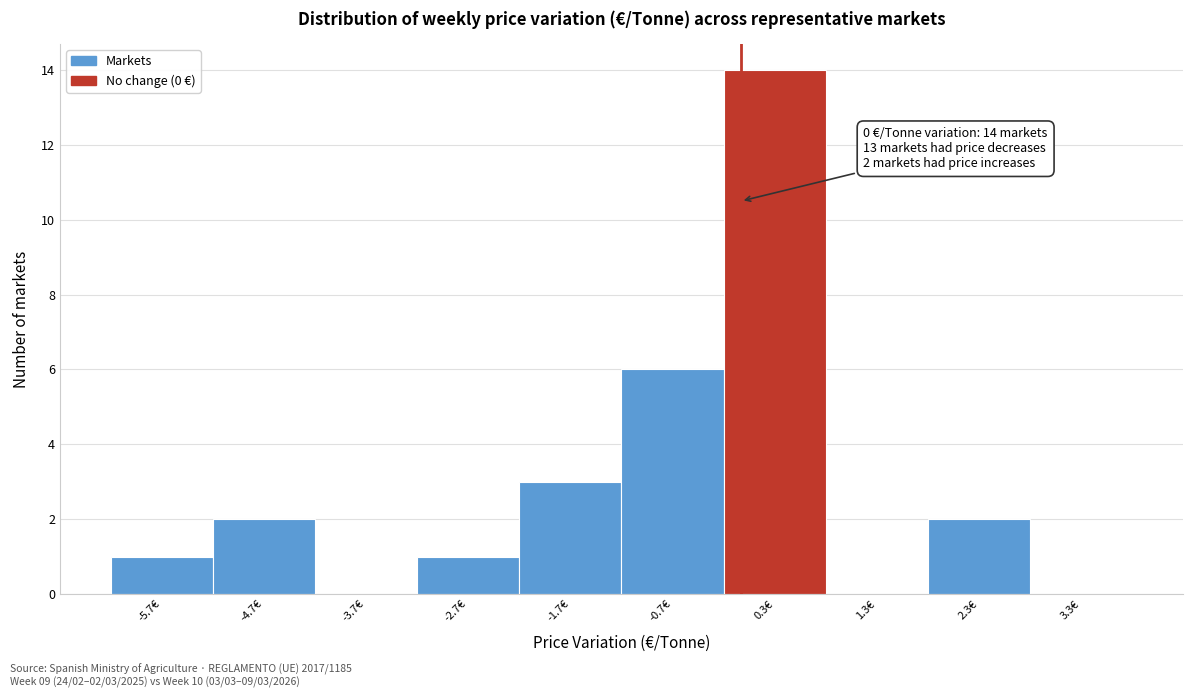

Which range on the x-axis has the tallest bar?

-0.17 to 0.83